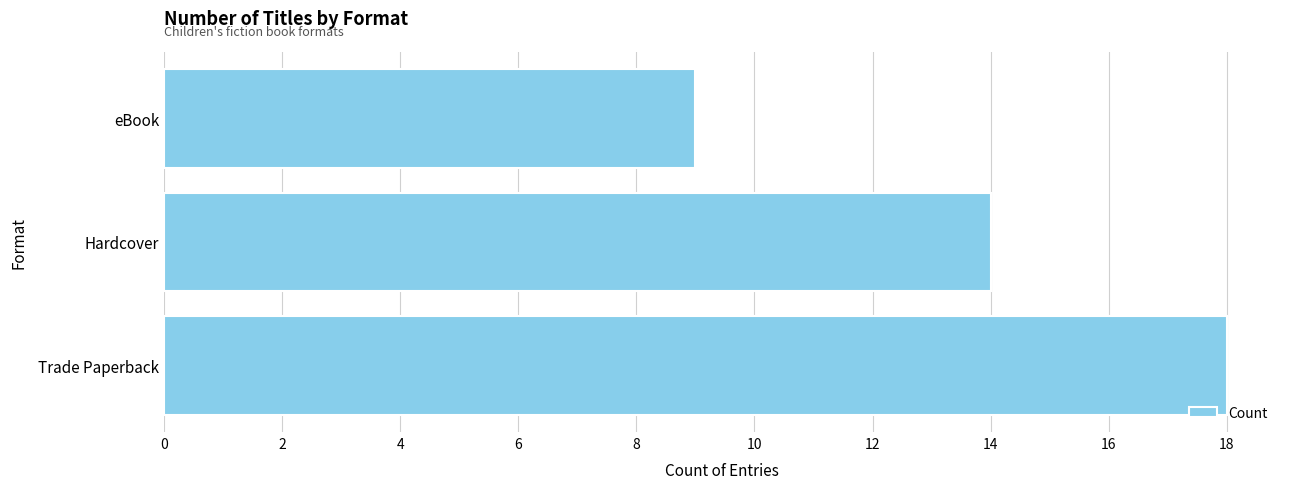

List the labels in order of value, largest first.

Trade Paperback, Hardcover, eBook